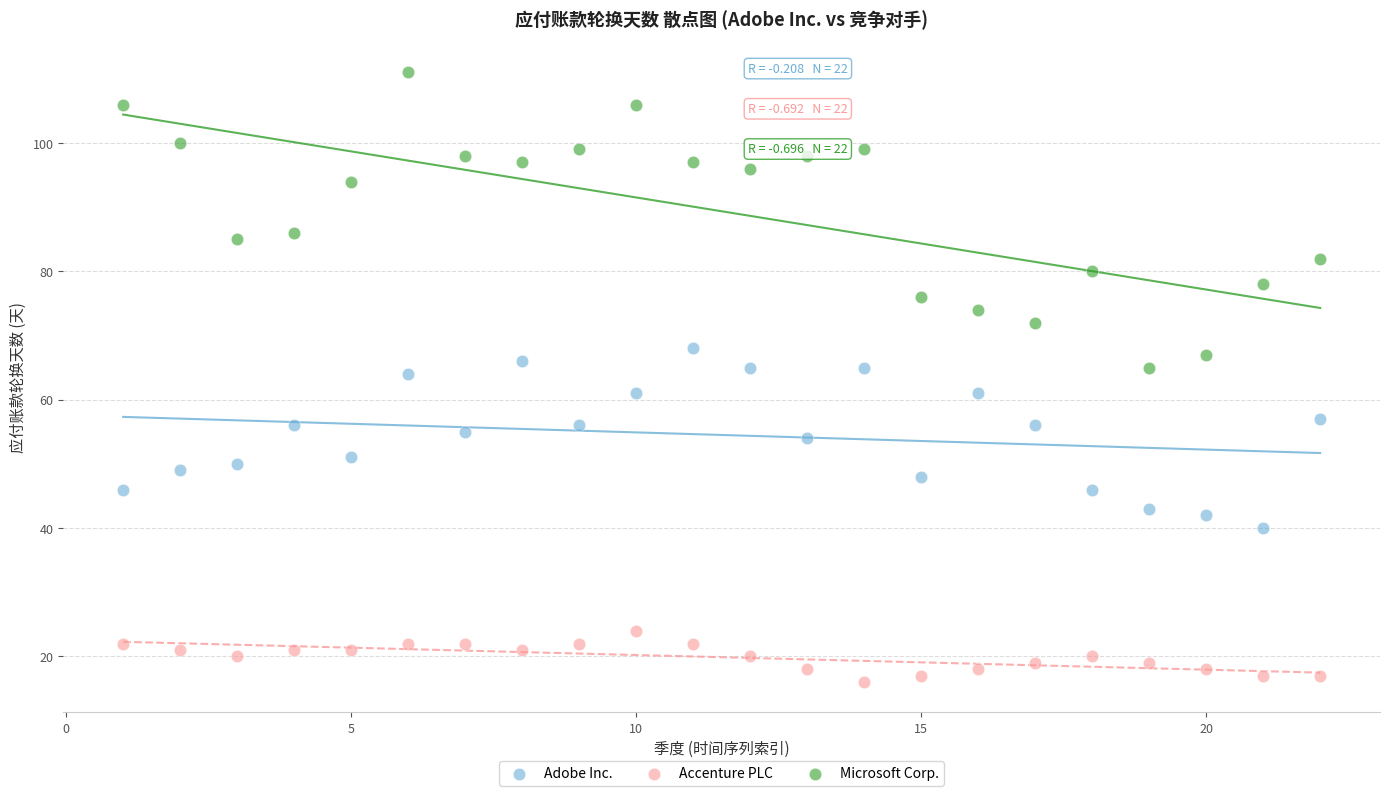

Across all data points, what is the range of X values (max minus min)?

21